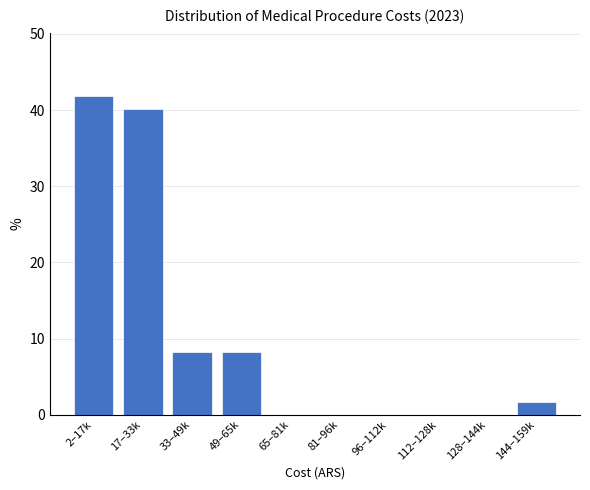

Reading left to right, transcribe all the data shown in this chart.

2–17k=41.8	17–33k=40.2	33–49k=8.2	49–65k=8.2	65–81k=0.0	81–96k=0.0	96–112k=0.0	112–128k=0.0	128–144k=0.0	144–159k=1.6